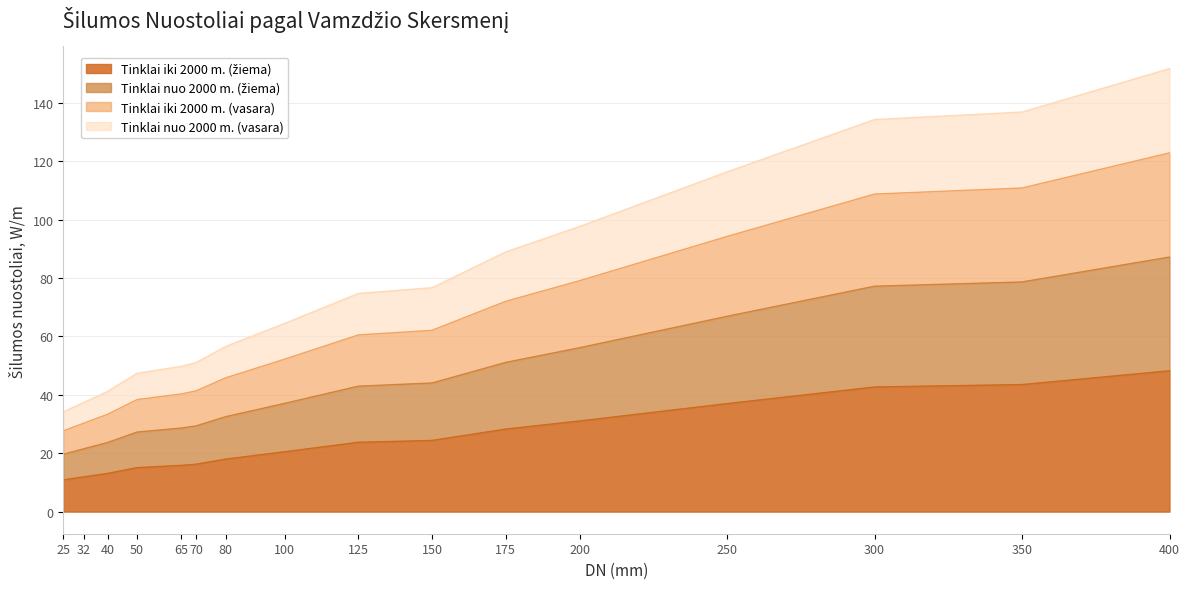

What are all the series names shown in the legend?

Tinklai iki 2000 m. (žiema), Tinklai nuo 2000 m. (žiema), Tinklai iki 2000 m. (vasara), Tinklai nuo 2000 m. (vasara)